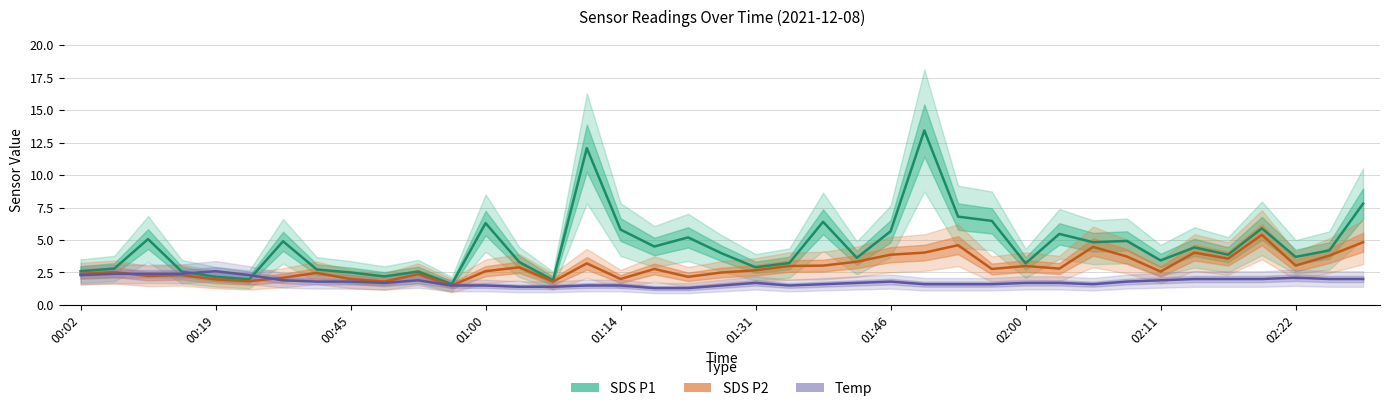

Does the chart display data point markers on the line(s)?

No